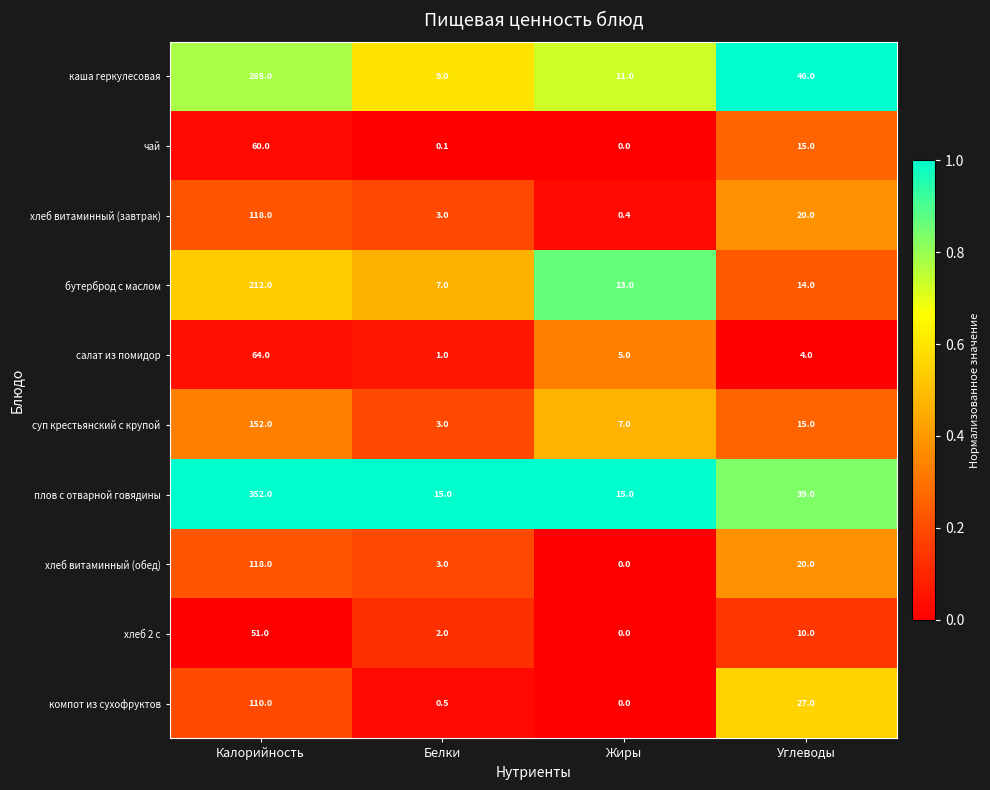

What is the maximum value for хлеб витаминный (завтрак)?

118.0